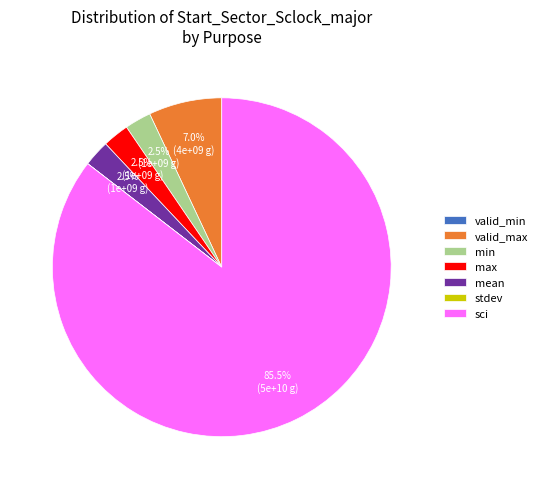

What percentage do mean and valid_max together represent?

9.5%